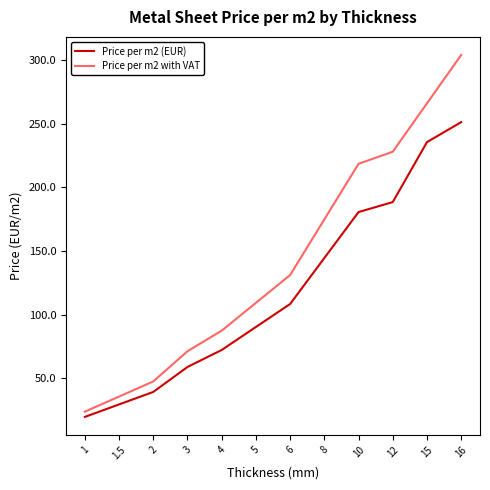

What is the maximum value shown in the chart?

304.0